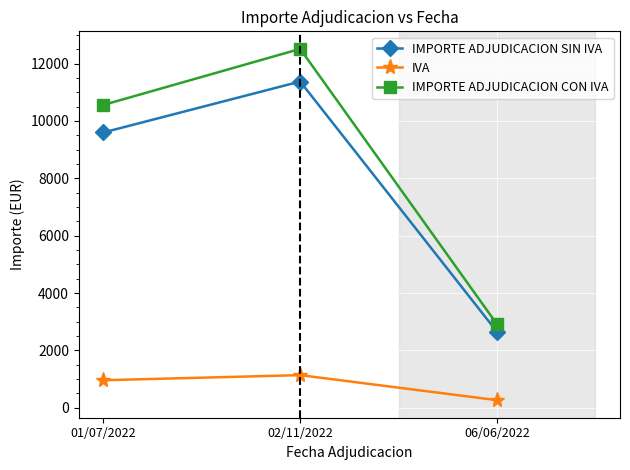

The IMPORTE ADJUDICACION CON IVA series shows 10560.0 at 01/07/2022. True or false?

True